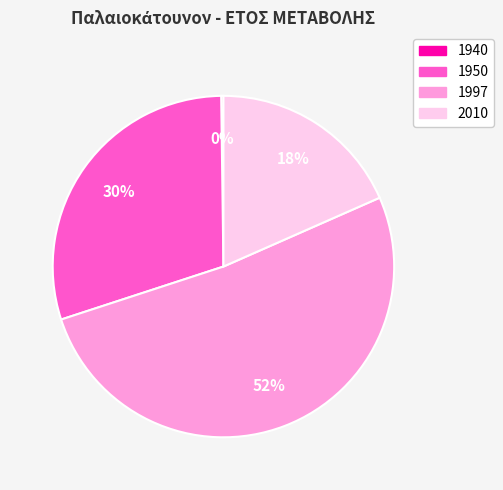

Is it true that 1997 is 62% of the pie?

False